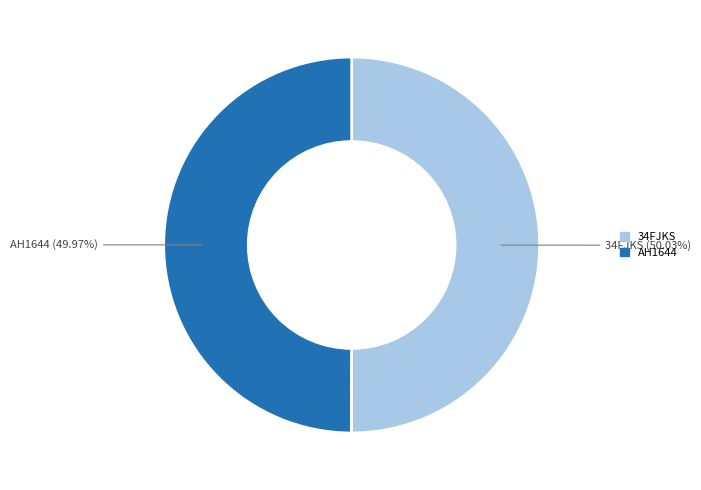

Is there a majority slice in this chart?

Yes